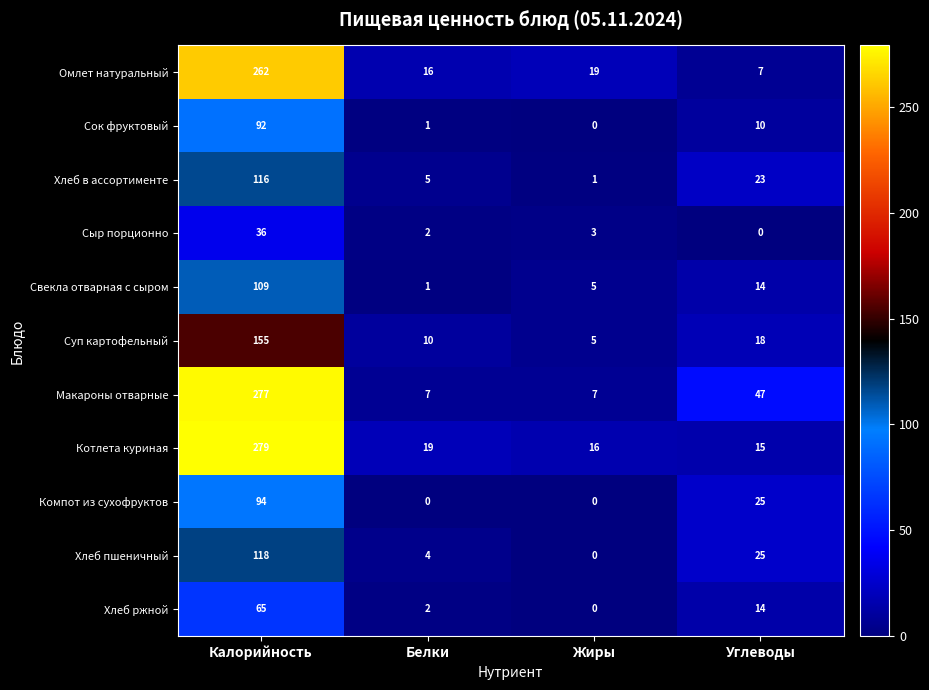

What is the sum of all Хлеб в ассортименте values?

145